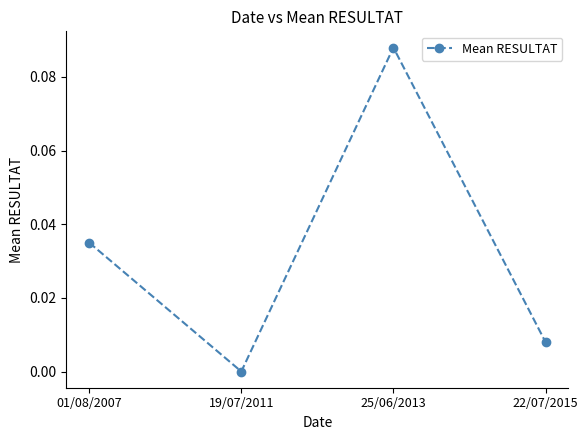

At which category does the chart reach its peak across all series?

25/06/2013